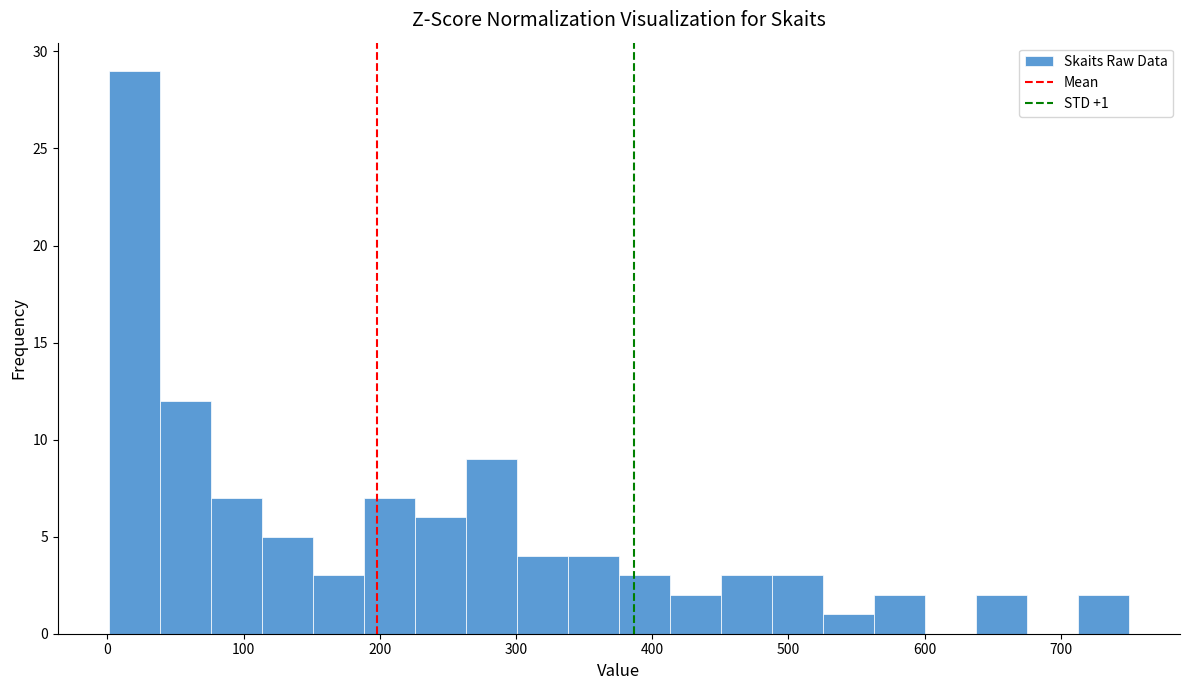

Around what value on the x-axis is the tallest bar? Give the approximate position of its centre, as read against the axis.

20